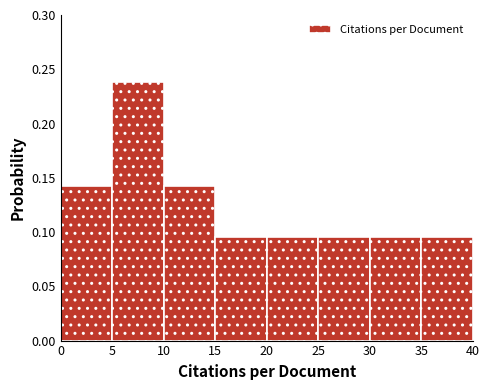

Reading left to right, list every bar in this chart as the range it spans on the x-axis followed by its height. The values are not printed on the chart, so give them approximately, as read against the axis.

0 to 5: 0.145
5 to 10: 0.240
10 to 15: 0.145
15 to 20: 0.095
20 to 25: 0.095
25 to 30: 0.095
30 to 35: 0.095
35 to 40: 0.095